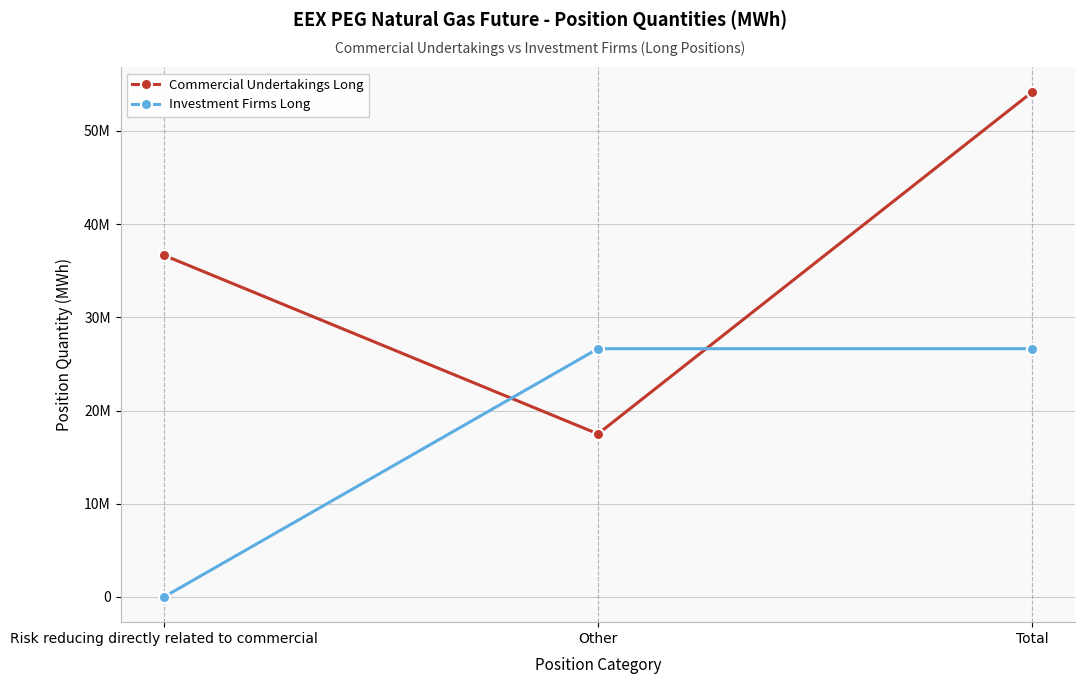

What are all the series names shown in the legend?

Commercial Undertakings Long, Investment Firms Long